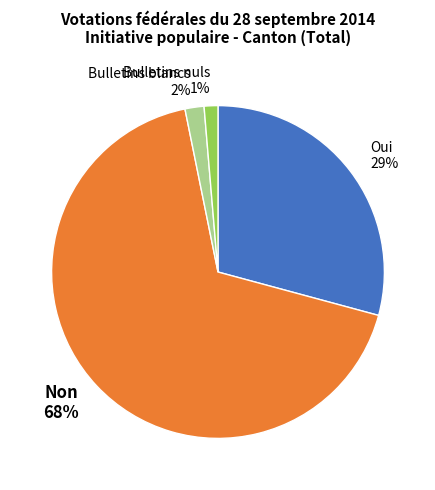

How many segments does this pie chart have?

4